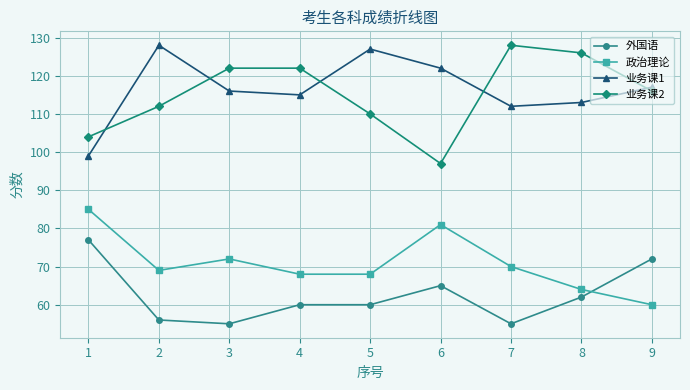

Reading right to left, list all the values displayed in this chart.

外国语: 72	62	55	65	60	60	55	56	77
政治理论: 60	64	70	81	68	68	72	69	85
业务课1: 117	113	112	122	127	115	116	128	99
业务课2: 116	126	128	97	110	122	122	112	104